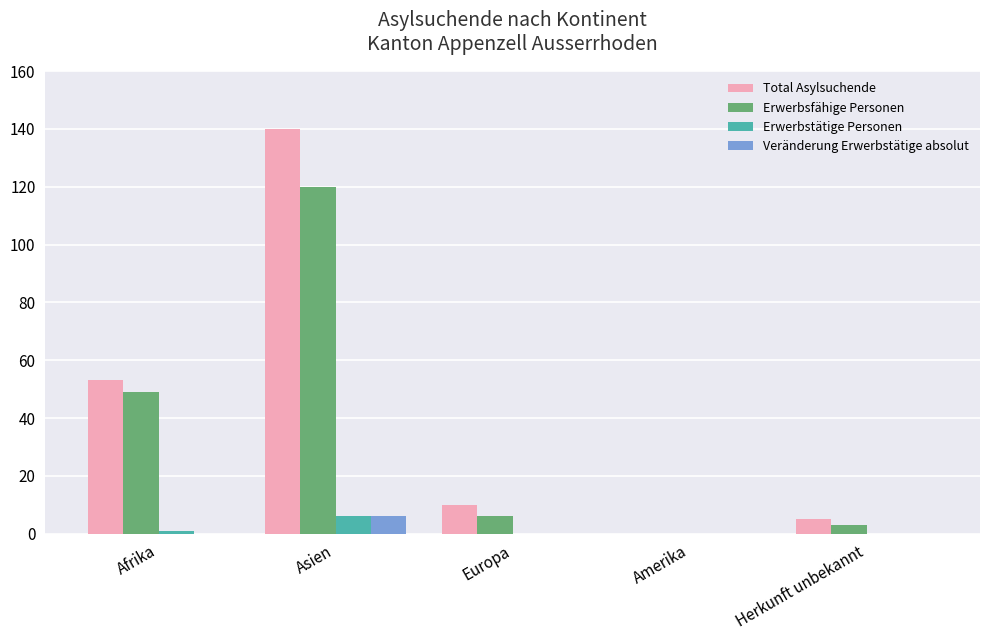

The value of Erwerbsfähige Personen at Afrika is 49. True or false?

True